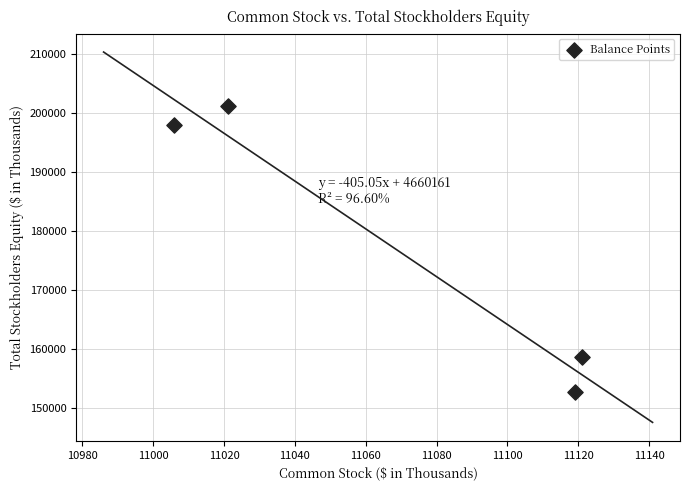

What is the average X value?

11067